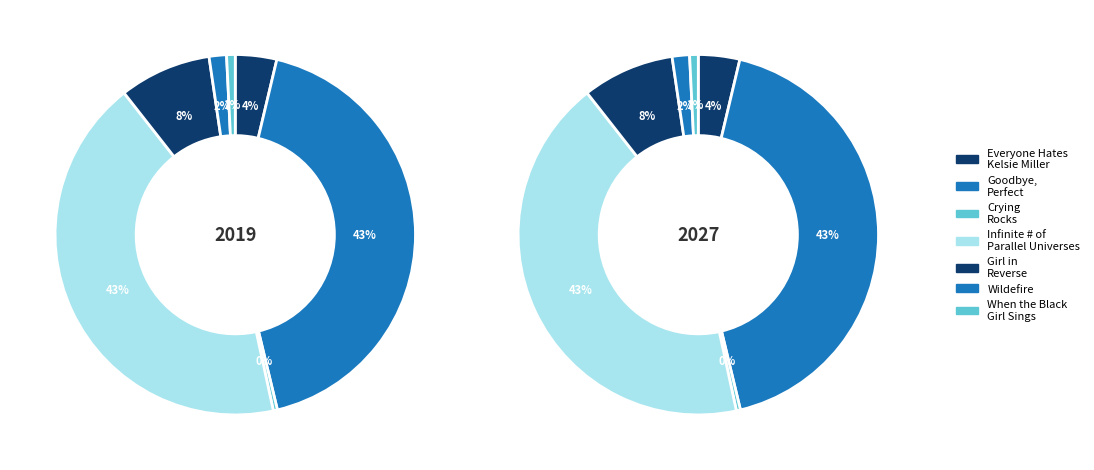

Does Girl in Reverse account for over 50% of the chart?

No